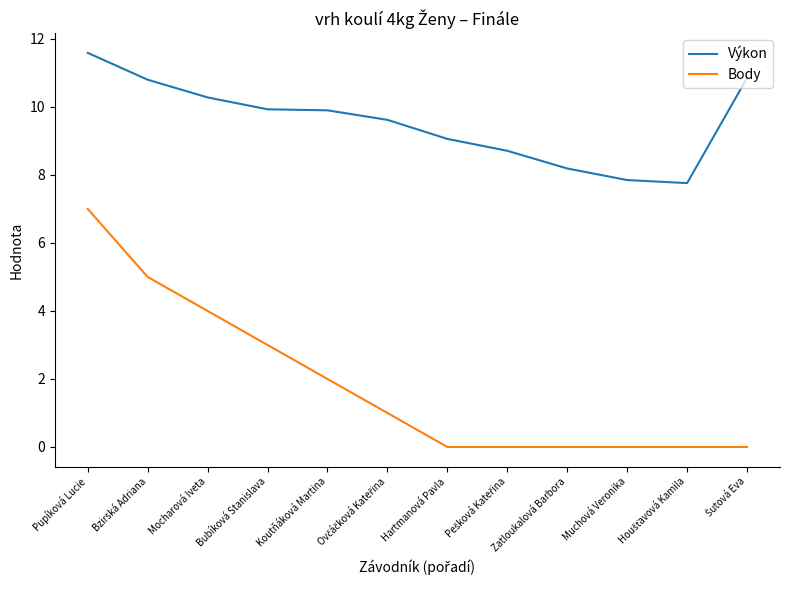

Which series has the largest range (max minus min)?

Body